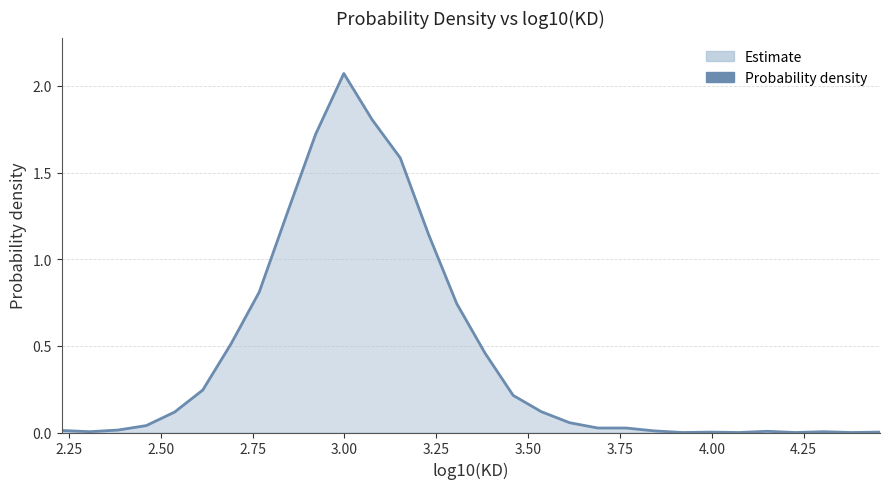

Is this an area chart (filled region under the line)?

Yes